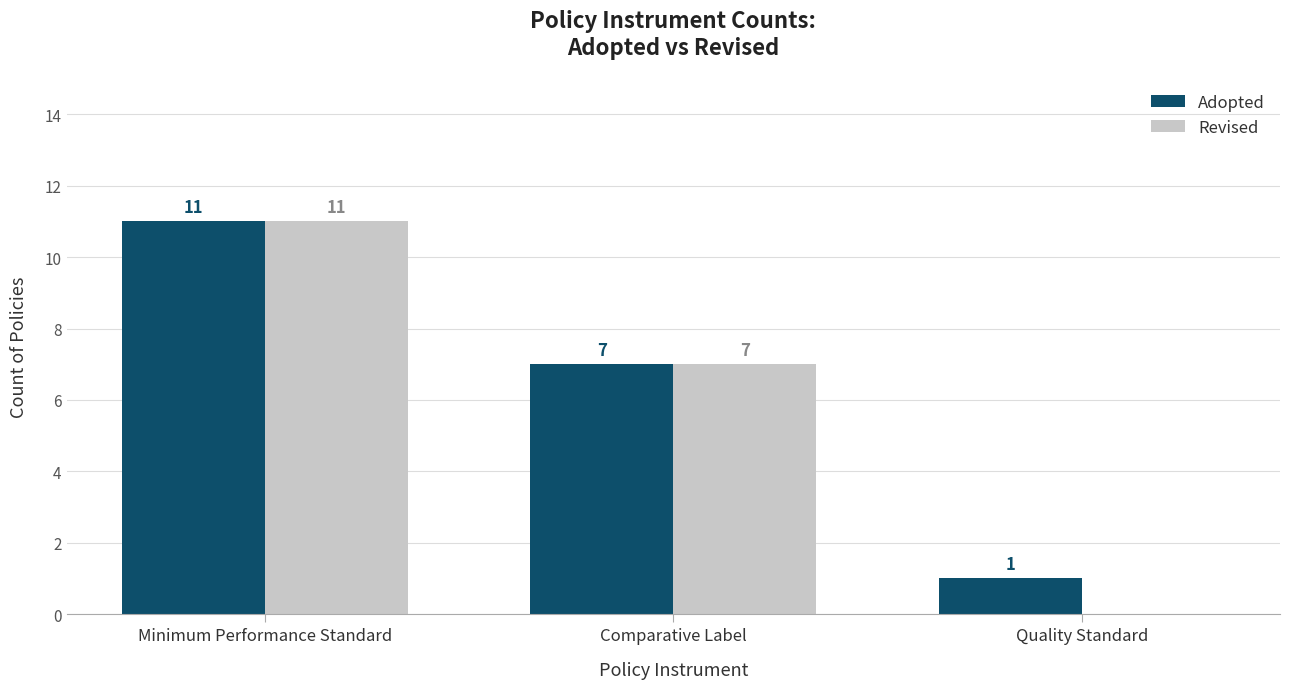

What is the sum of all Adopted values?

19